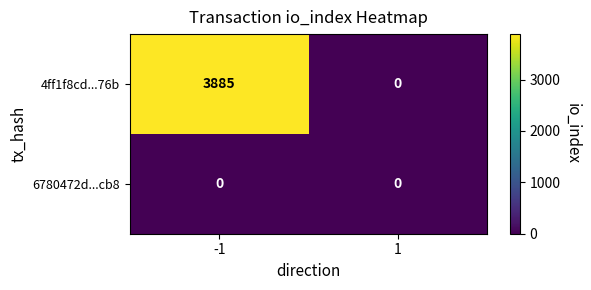

At how many categories does at least one series exceed 3022?

1